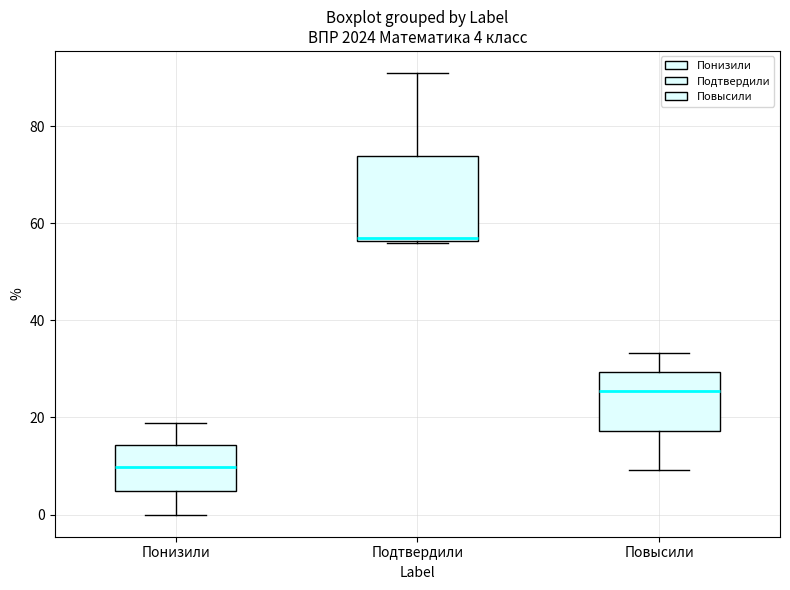

Which box has the highest median line?

Подтвердили